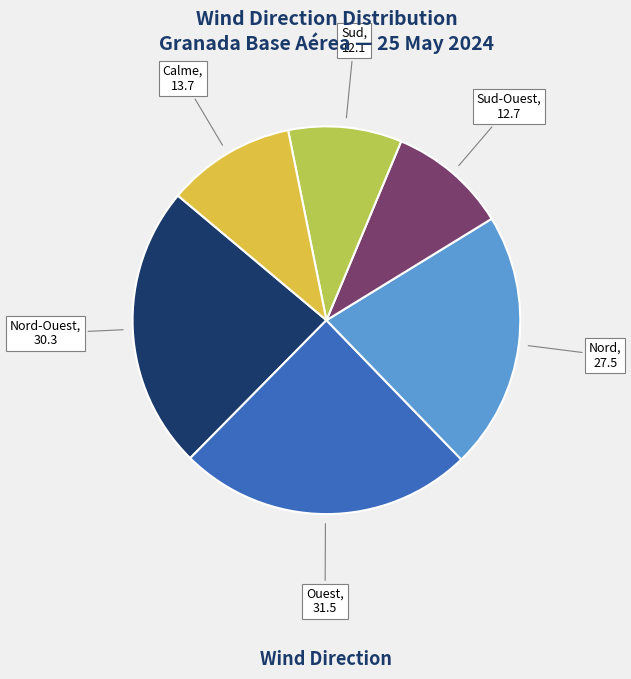

Is there any slice that represents more than half of the pie?

No